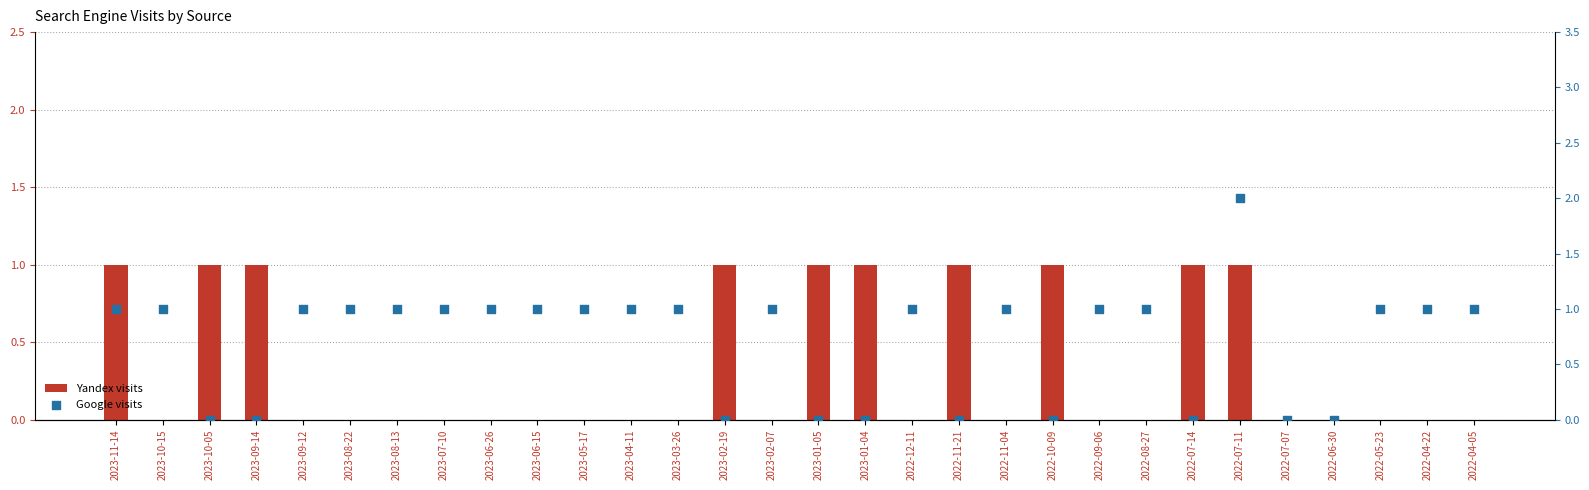

Which series reaches the minimum Y coordinate?

Yandex visits